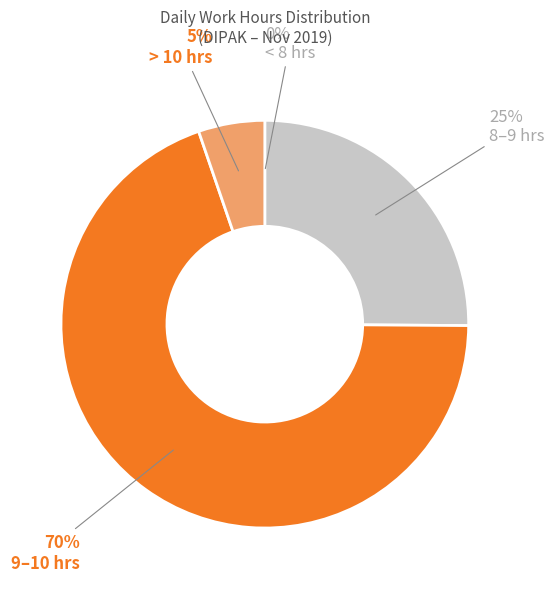

To the nearest percent, what is the difference between the largest and smallest slice percentages?

70%